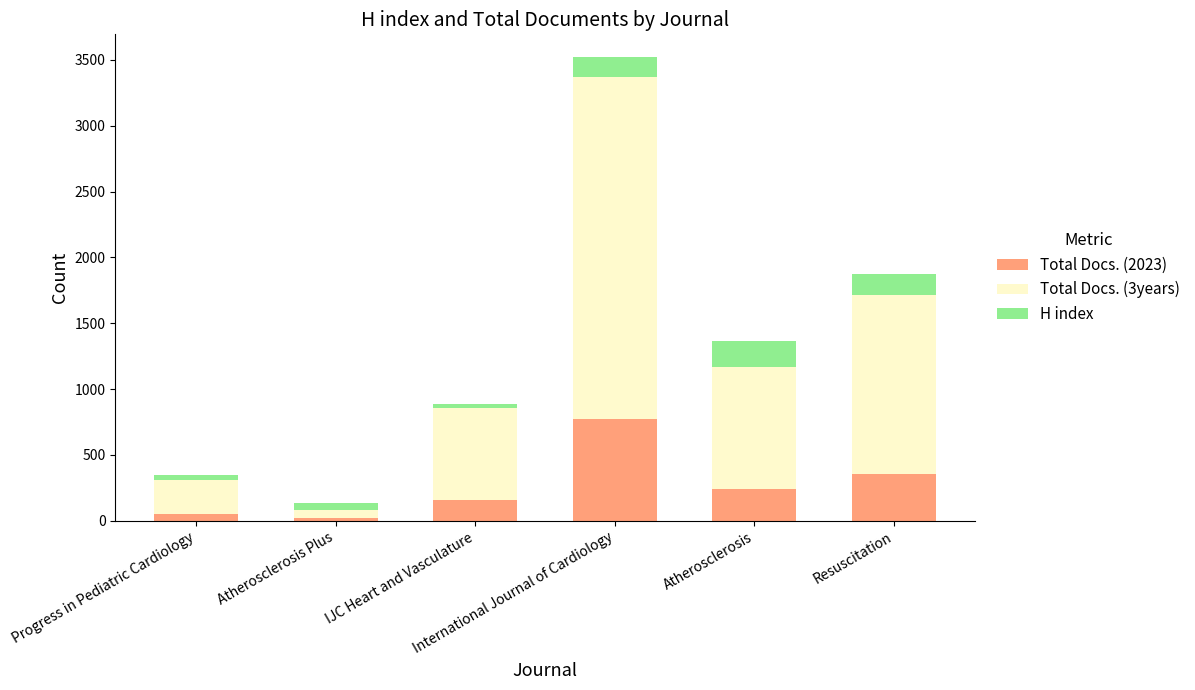

How many bars are there in total?

6